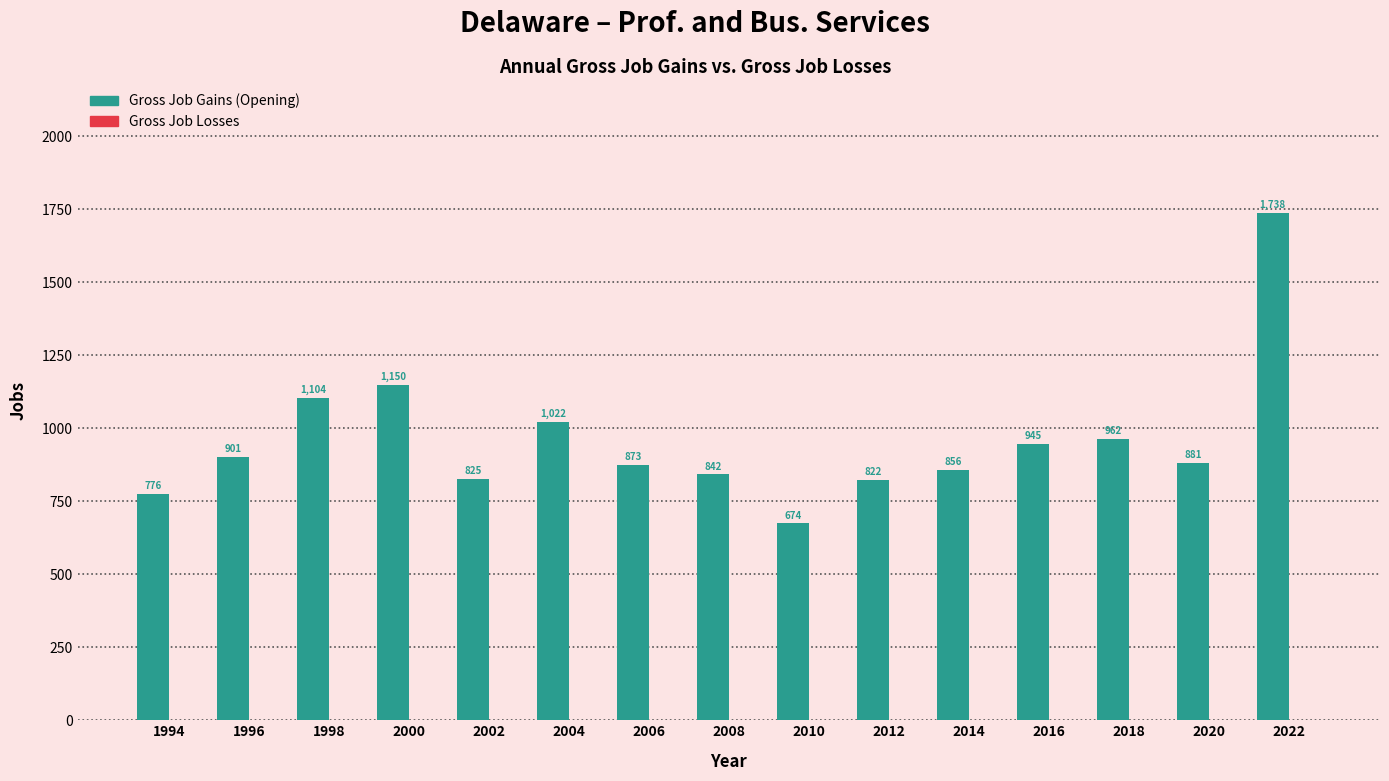

True or false: the data shows 284 at 2020.

False